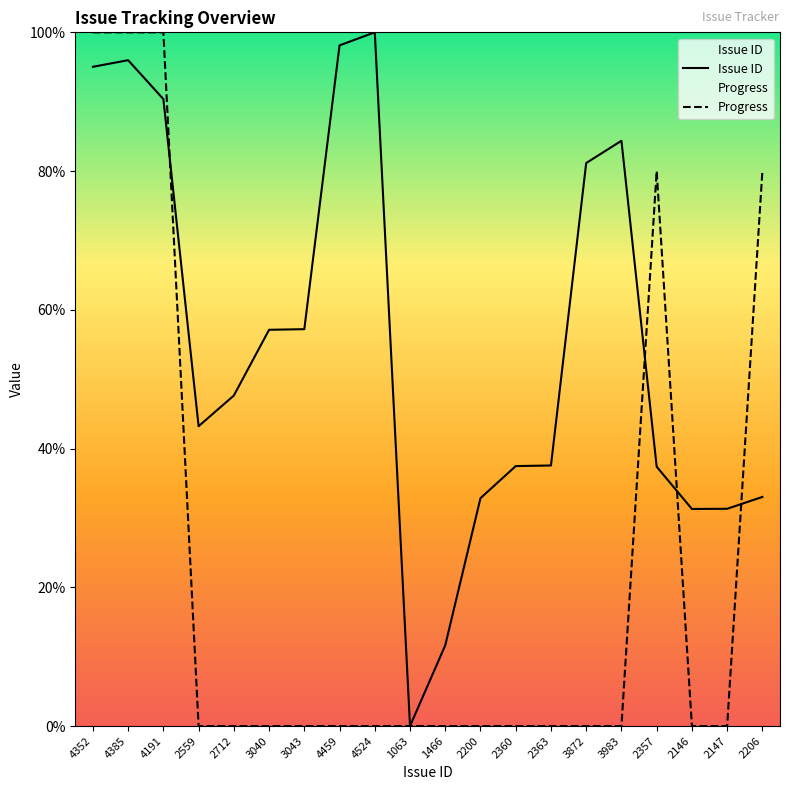

What position from the left is 4524?

9